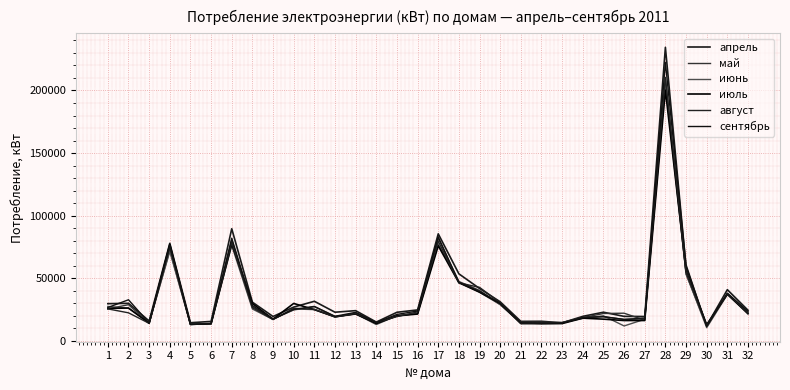

At which category is the sum across all series the highest?

28